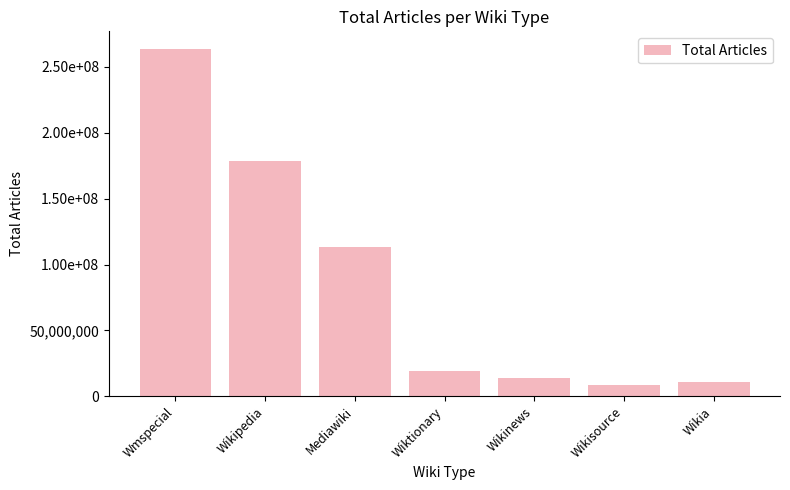

What is the smallest value displayed?

8445744